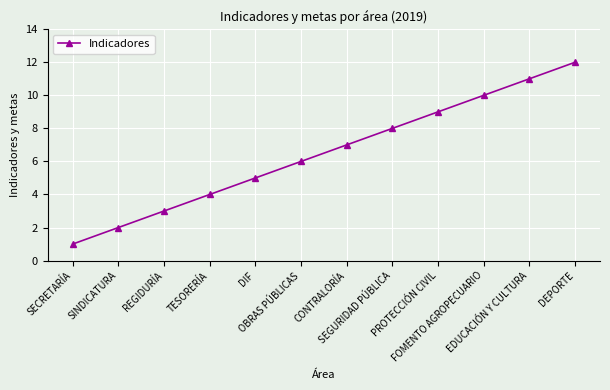

The value at TESORERÍA is 7. True or false?

False